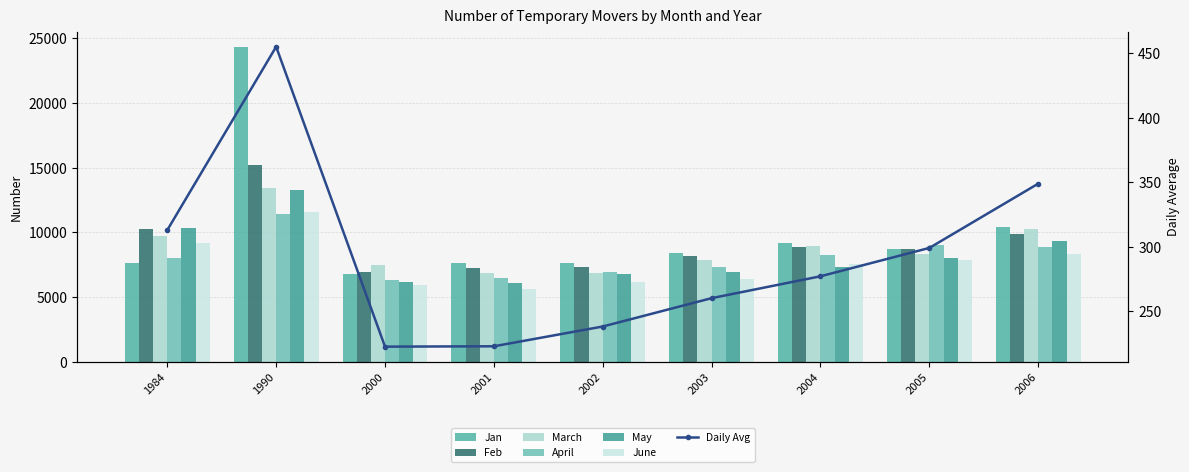

What is the value of the Jan bar at the 8th from the left?

8721